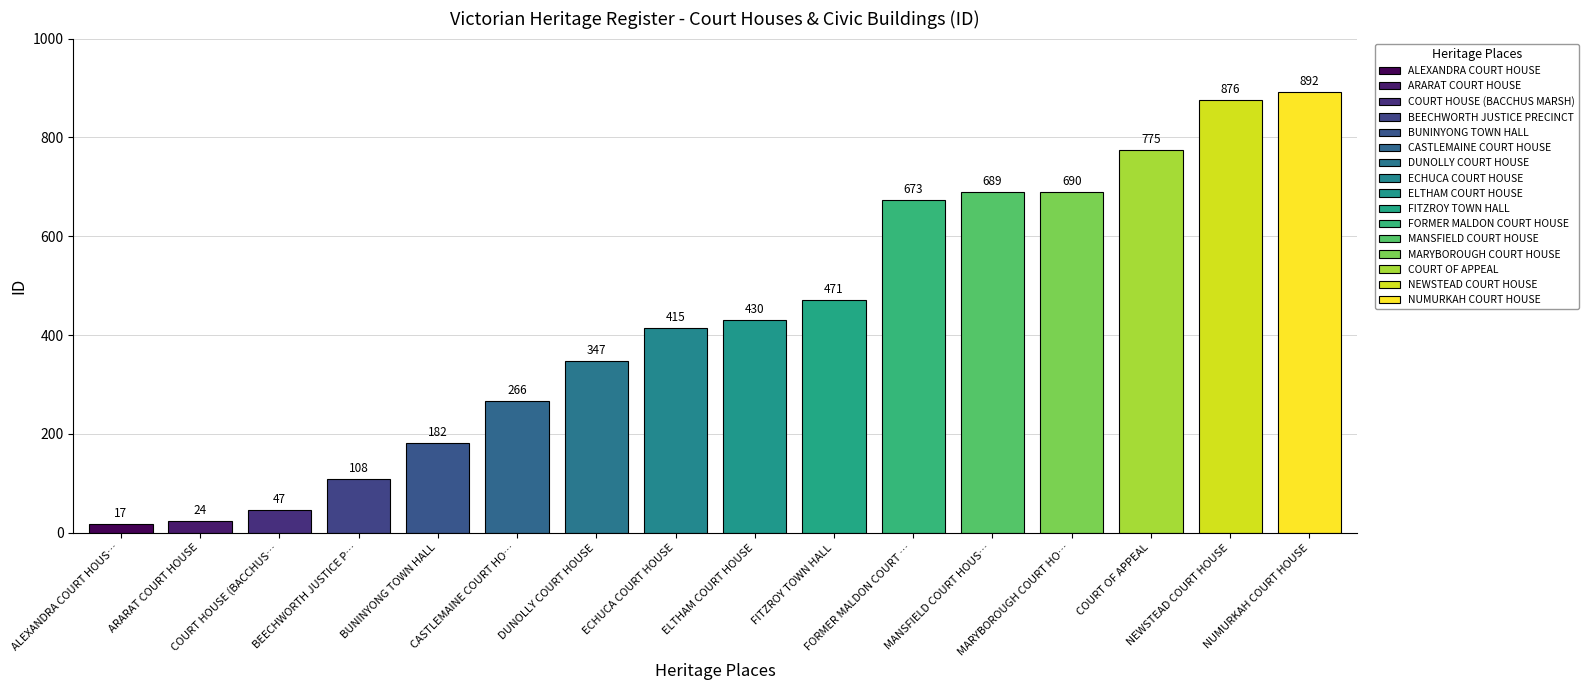

Reading left to right, list all the values displayed in this chart.

ALEXANDRA COURT HOUSE=17	ARARAT COURT HOUSE=24	COURT HOUSE (BACCHUS MARSH)=47	BEECHWORTH JUSTICE PRECINCT=108	BUNINYONG TOWN HALL=182	CASTLEMAINE COURT HOUSE=266	DUNOLLY COURT HOUSE=347	ECHUCA COURT HOUSE=415	ELTHAM COURT HOUSE=430	FITZROY TOWN HALL=471	FORMER MALDON COURT HOUSE=673	MANSFIELD COURT HOUSE=689	MARYBOROUGH COURT HOUSE=690	COURT OF APPEAL=775	NEWSTEAD COURT HOUSE=876	NUMURKAH COURT HOUSE=892